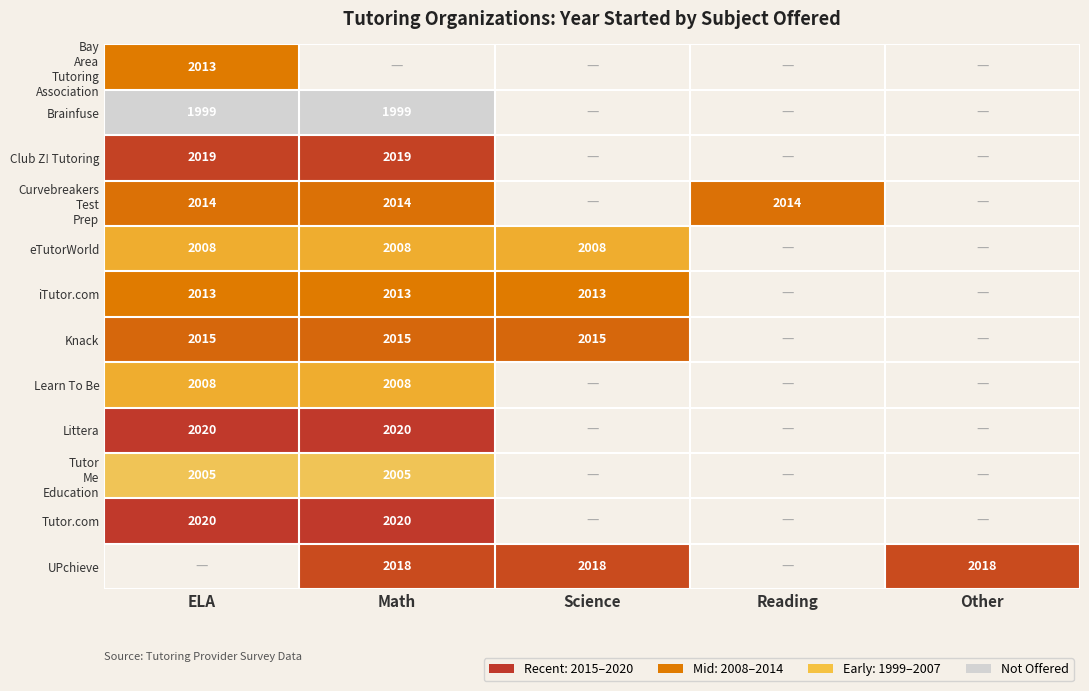

What is the sum of the Knack values at Science and ELA?

4030